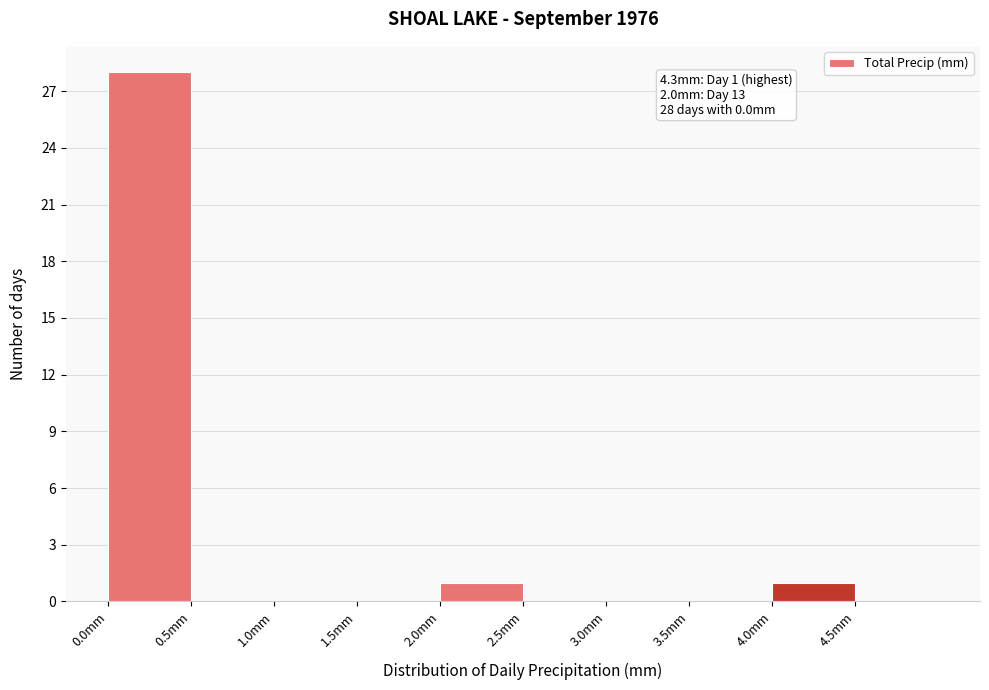

Which range on the x-axis has the tallest bar?

0.0 to 0.5